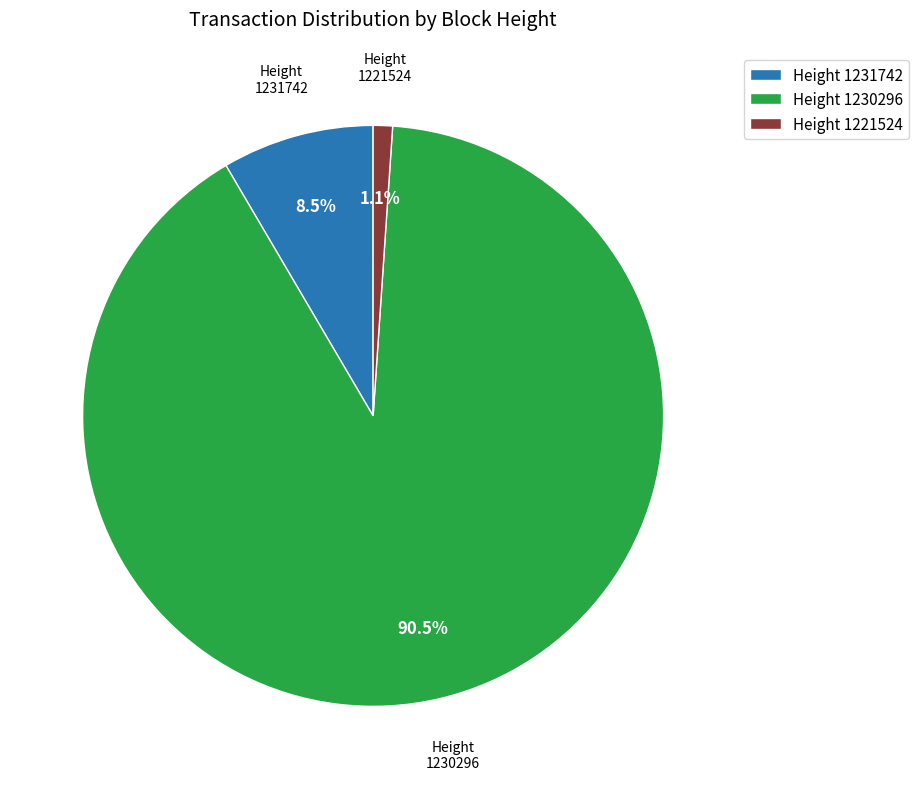

Which slice is the largest?

Height 1230296